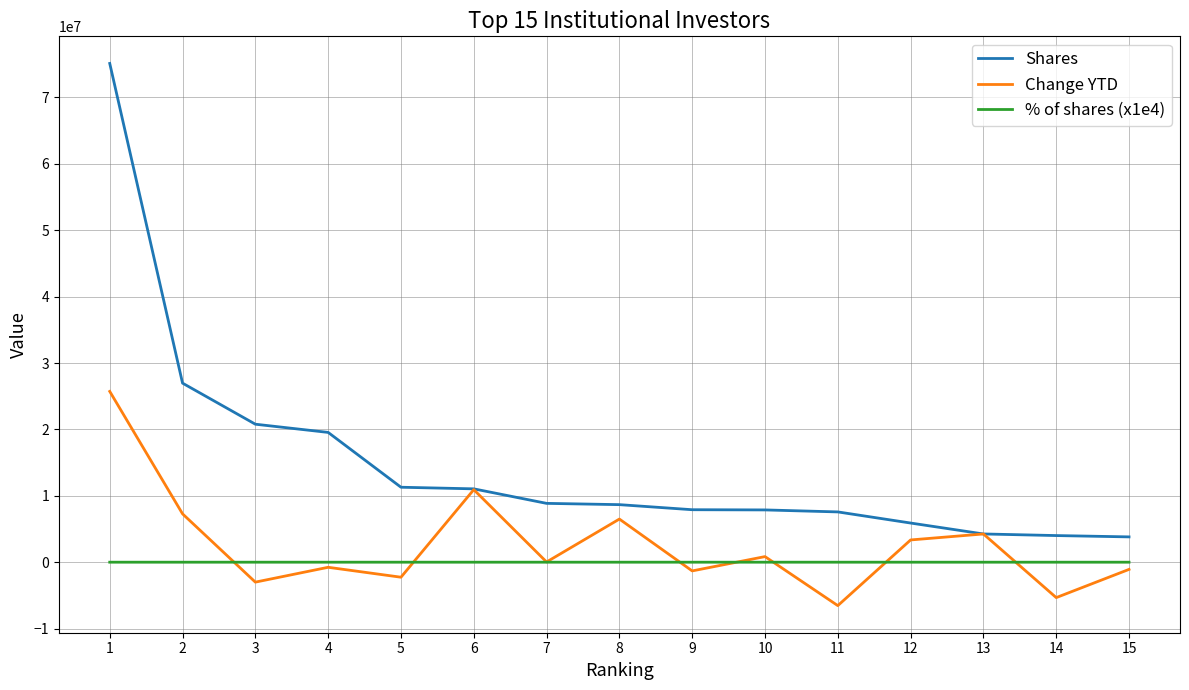

Where does the Change YTD series first go above 33638?

1